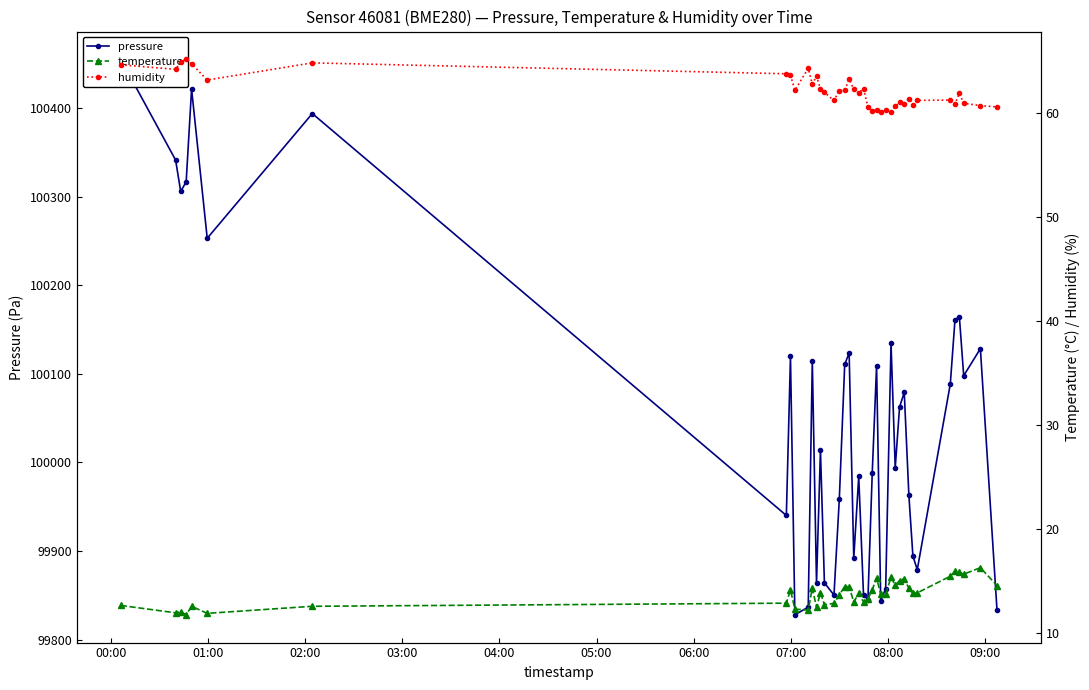

How many interior local peaks does the temperature series have?

12